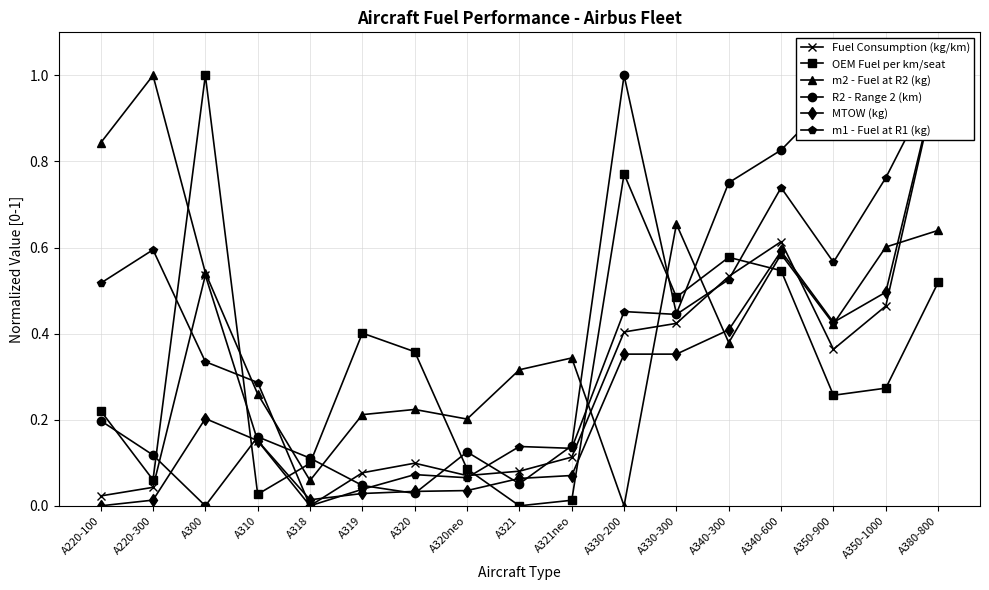

Reading left to right, extract all data points from this chart.

Fuel Consumption (kg/km): A220-100=0.0	A220-300=0.0	A300=0.5	A310=0.2	A318=0.0	A319=0.1	A320=0.1	A320neo=0.1	A321=0.1	A321neo=0.1	A330-200=0.4	A330-300=0.4	A340-300=0.5	A340-600=0.6	A350-900=0.4	A350-1000=0.5	A380-800=1.0
OEM Fuel per km/seat: A220-100=0.2	A220-300=0.1	A300=1.0	A310=0.0	A318=0.1	A319=0.4	A320=0.4	A320neo=0.1	A321=0.0	A321neo=0.0	A330-200=0.8	A330-300=0.5	A340-300=0.6	A340-600=0.5	A350-900=0.3	A350-1000=0.3	A380-800=0.5
m2 - Fuel at R2 (kg): A220-100=0.8	A220-300=1.0	A300=0.5	A310=0.3	A318=0.1	A319=0.2	A320=0.2	A320neo=0.2	A321=0.3	A321neo=0.3	A330-200=0.0	A330-300=0.7	A340-300=0.4	A340-600=0.6	A350-900=0.4	A350-1000=0.6	A380-800=0.6
R2 - Range 2 (km): A220-100=0.2	A220-300=0.1	A300=0.0	A310=0.2	A318=0.1	A319=0.0	A320=0.0	A320neo=0.1	A321=0.1	A321neo=0.1	A330-200=1.0	A330-300=0.4	A340-300=0.8	A340-600=0.8	A350-900=1.0	A350-1000=0.9	A380-800=1.0
MTOW (kg): A220-100=0.0	A220-300=0.0	A300=0.2	A310=0.2	A318=0.0	A319=0.0	A320=0.0	A320neo=0.0	A321=0.1	A321neo=0.1	A330-200=0.4	A330-300=0.4	A340-300=0.4	A340-600=0.6	A350-900=0.4	A350-1000=0.5	A380-800=1.0
m1 - Fuel at R1 (kg): A220-100=0.5	A220-300=0.6	A300=0.3	A310=0.3	A318=0.0	A319=0.0	A320=0.1	A320neo=0.1	A321=0.1	A321neo=0.1	A330-200=0.5	A330-300=0.4	A340-300=0.5	A340-600=0.7	A350-900=0.6	A350-1000=0.8	A380-800=1.0